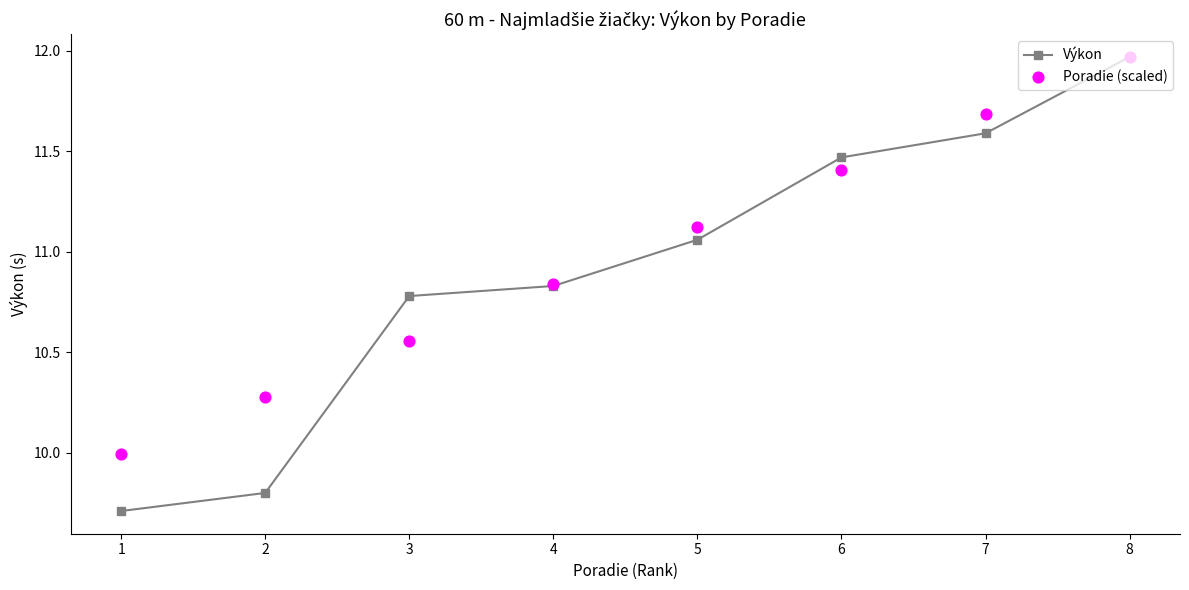

Which series contains the highest Y value?

Výkon